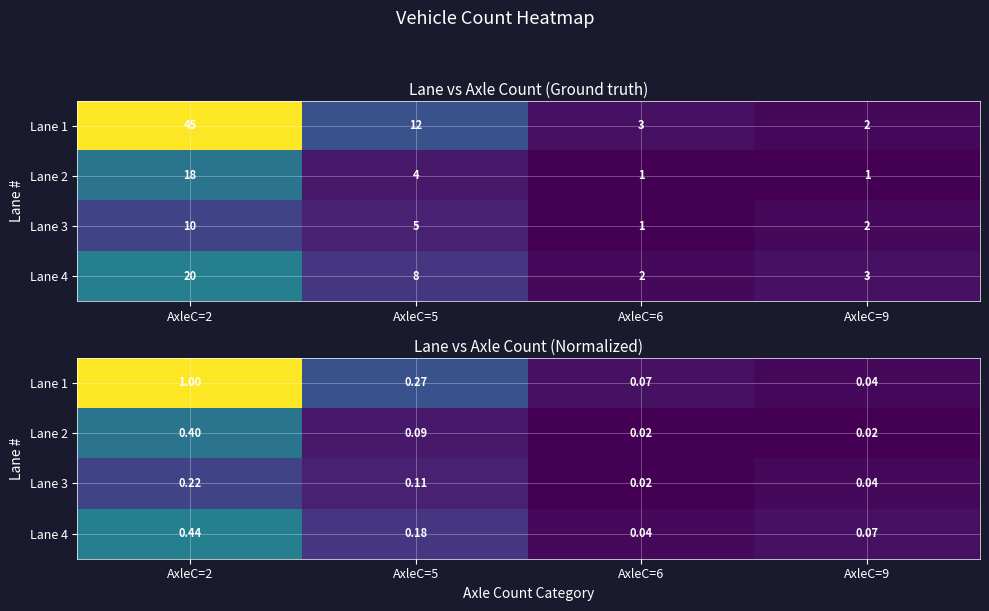

What is the sum of the Lane 2 values at AxleC=9 and AxleC=5?

0.1